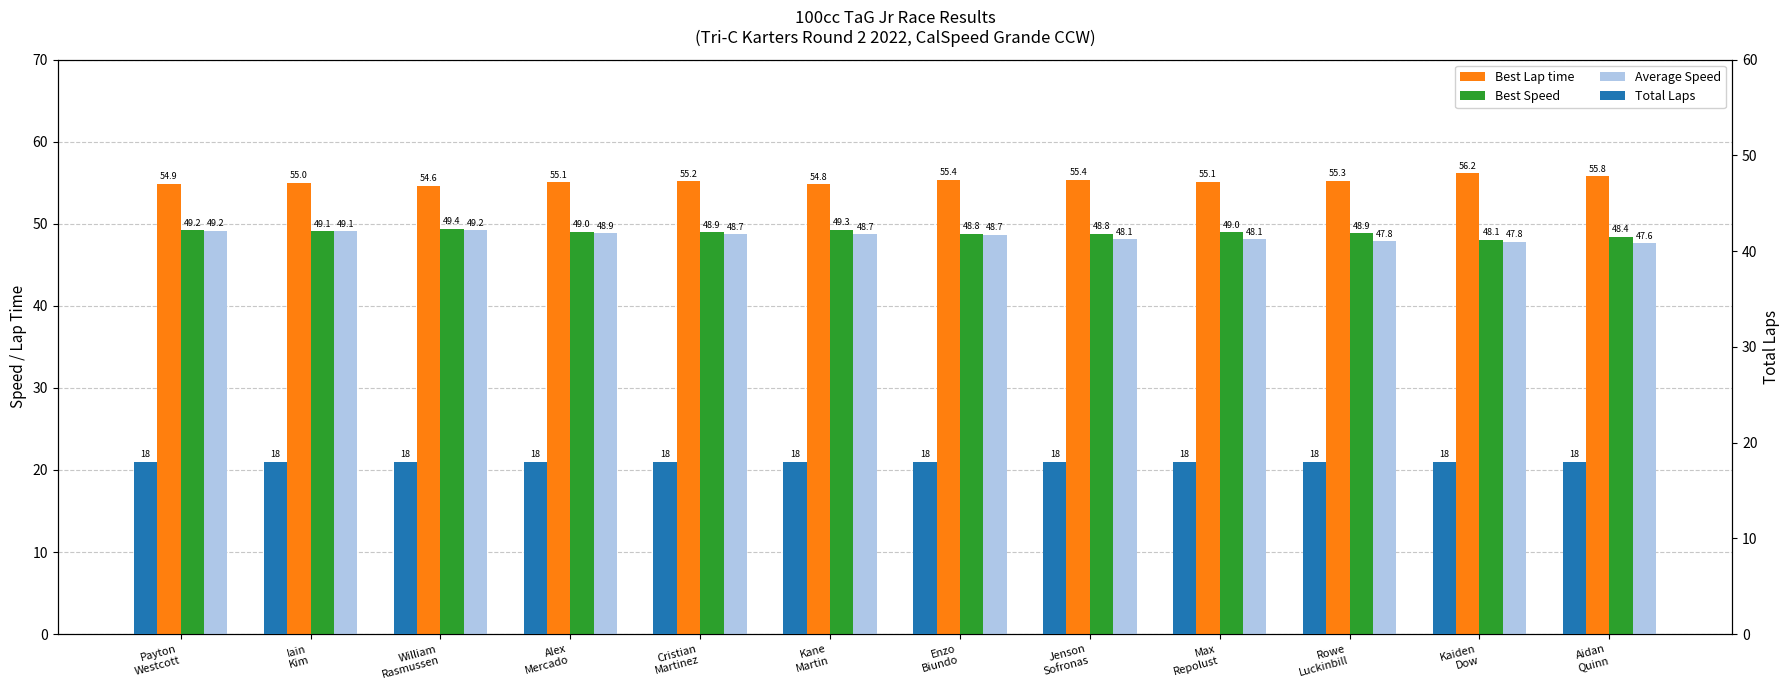

Reading left to right, what are all the values shown in this chart?

Best Lap time: Payton
Westcott=54.9	Iain
Kim=55.0	William
Rasmussen=54.6	Alex
Mercado=55.1	Cristian
Martinez=55.2	Kane
Martin=54.8	Enzo
Biundo=55.4	Jenson
Sofronas=55.4	Max
Repolust=55.1	Rowe
Luckinbill=55.3	Kaiden
Dow=56.2	Aidan
Quinn=55.8
Best Speed: Payton
Westcott=49.2	Iain
Kim=49.1	William
Rasmussen=49.4	Alex
Mercado=49.0	Cristian
Martinez=48.9	Kane
Martin=49.3	Enzo
Biundo=48.8	Jenson
Sofronas=48.8	Max
Repolust=49.0	Rowe
Luckinbill=48.9	Kaiden
Dow=48.1	Aidan
Quinn=48.4
Average Speed: Payton
Westcott=49.2	Iain
Kim=49.1	William
Rasmussen=49.2	Alex
Mercado=48.9	Cristian
Martinez=48.7	Kane
Martin=48.7	Enzo
Biundo=48.7	Jenson
Sofronas=48.1	Max
Repolust=48.1	Rowe
Luckinbill=47.8	Kaiden
Dow=47.8	Aidan
Quinn=47.6
Total Laps: Payton
Westcott=18.0	Iain
Kim=18.0	William
Rasmussen=18.0	Alex
Mercado=18.0	Cristian
Martinez=18.0	Kane
Martin=18.0	Enzo
Biundo=18.0	Jenson
Sofronas=18.0	Max
Repolust=18.0	Rowe
Luckinbill=18.0	Kaiden
Dow=18.0	Aidan
Quinn=18.0